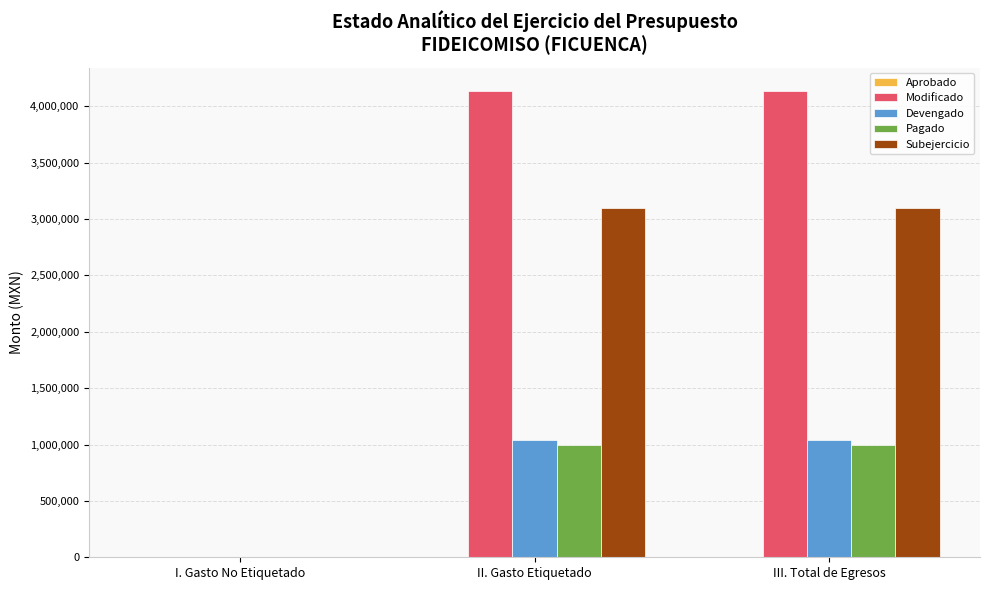

The value of Modificado at III. Total de Egresos is 4136000.0. True or false?

True